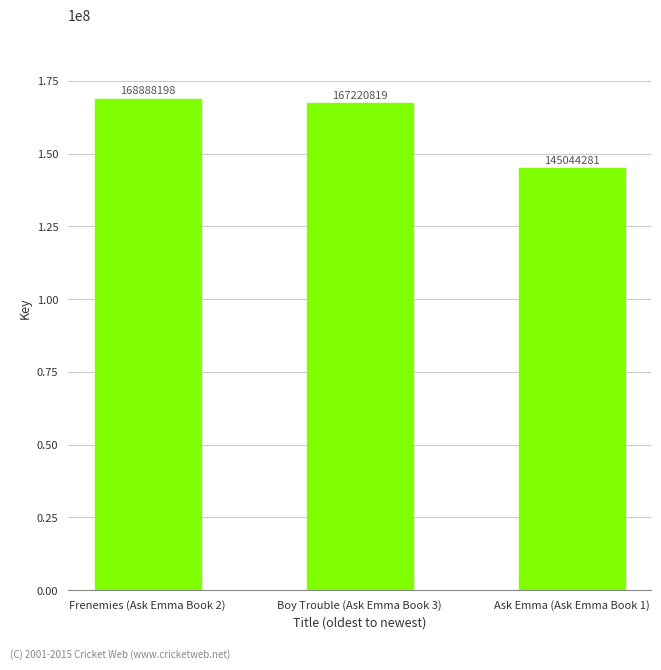

Which has a higher value, Ask Emma (Ask Emma Book 1) or Boy Trouble (Ask Emma Book 3)?

Boy Trouble (Ask Emma Book 3)